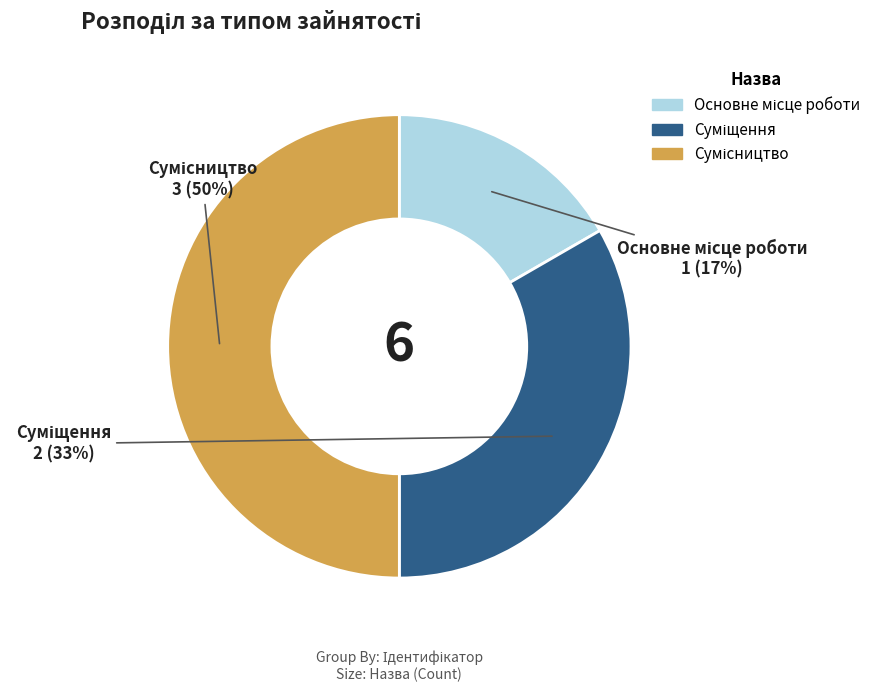

To the nearest percent, what is the average slice percentage?

33%